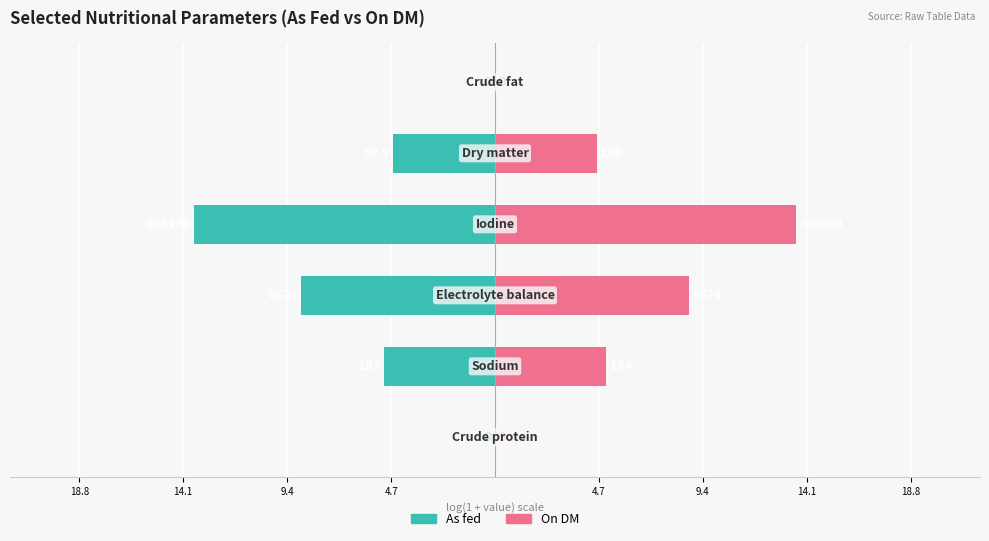

Which has a higher value, 9.4 or 9.4?

9.4